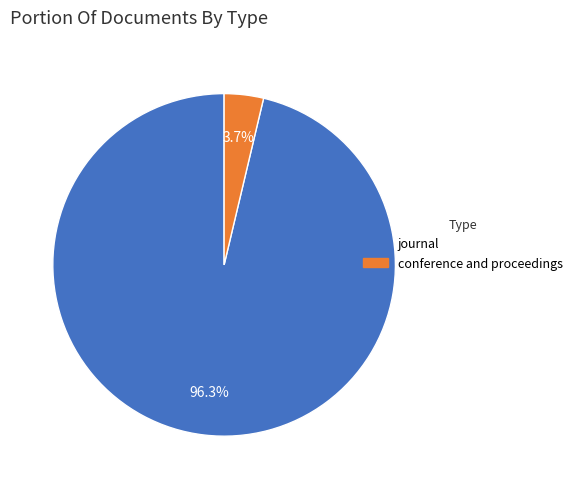

What is the ratio of the value at journal to the value at conference and proceedings?

26.0